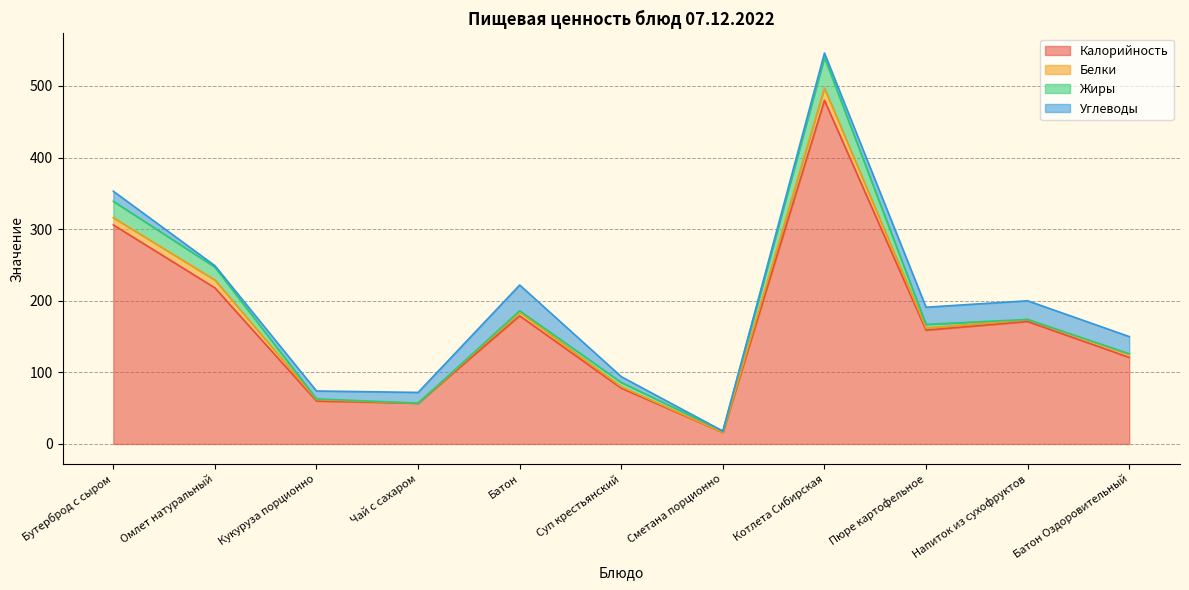

Where is the first local maximum for Калорийность?

Батон